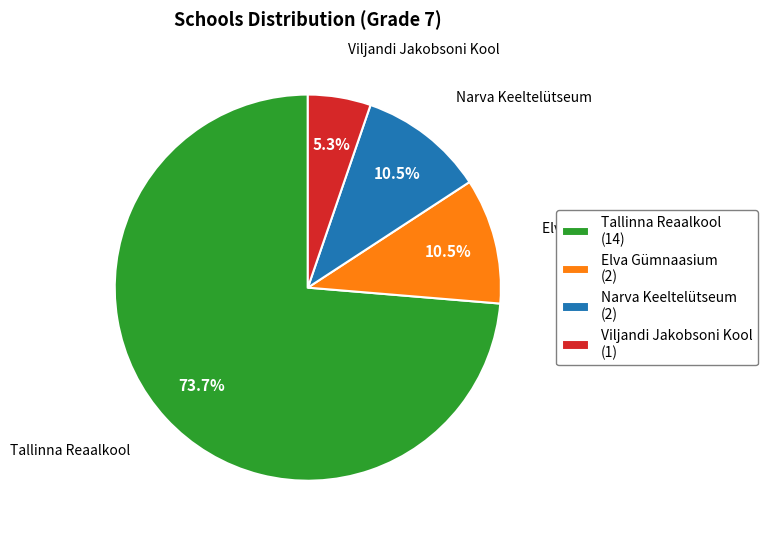

Approximately how many times larger is the value at Elva Gümnaasium compared to Viljandi Jakobsoni Kool?

2.0